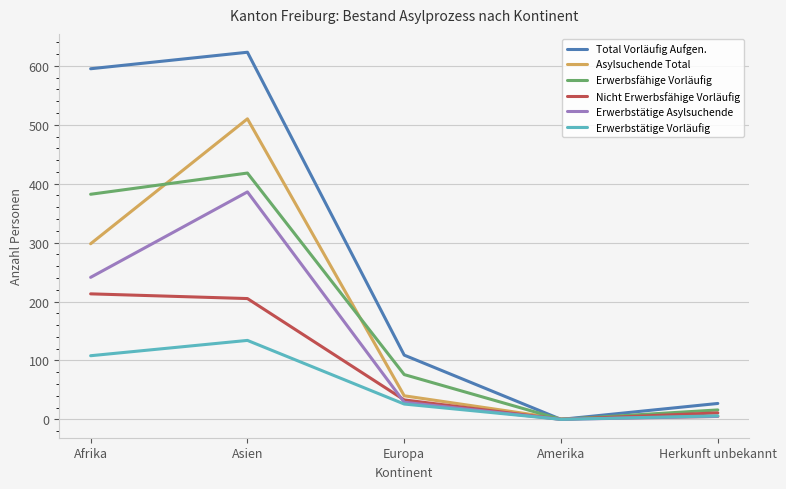

Is it true that Total Vorläufig Aufgen. equals 27 at Herkunft unbekannt?

True